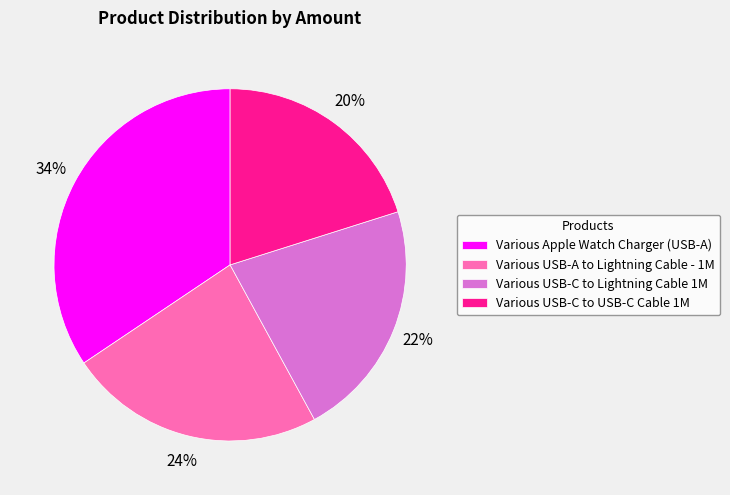

Combined, do Various USB-C to Lightning Cable 1M and Various USB-A to Lightning Cable - 1M account for over 50%?

No